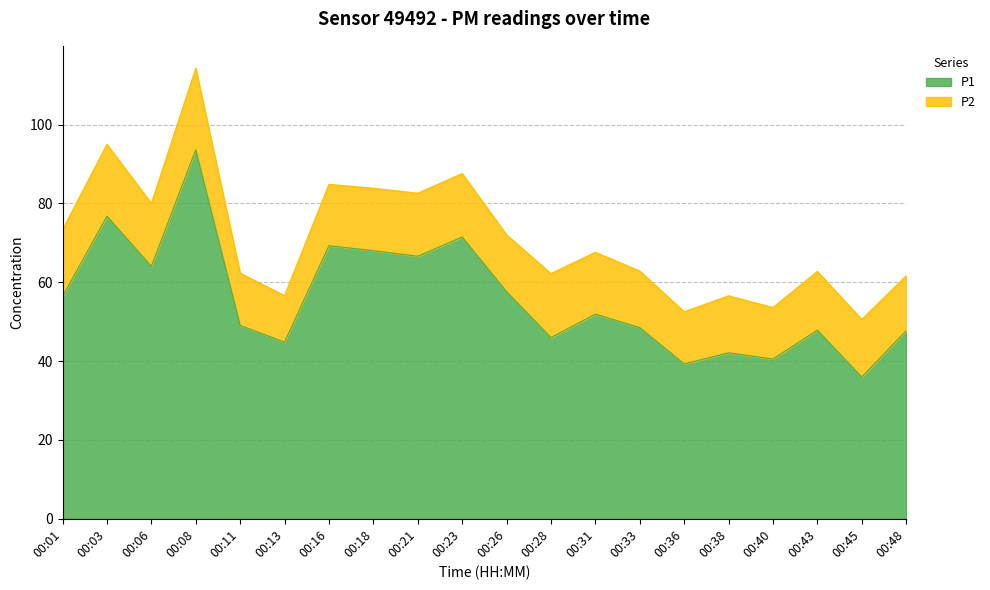

Where does the data first go above 51?

00:01